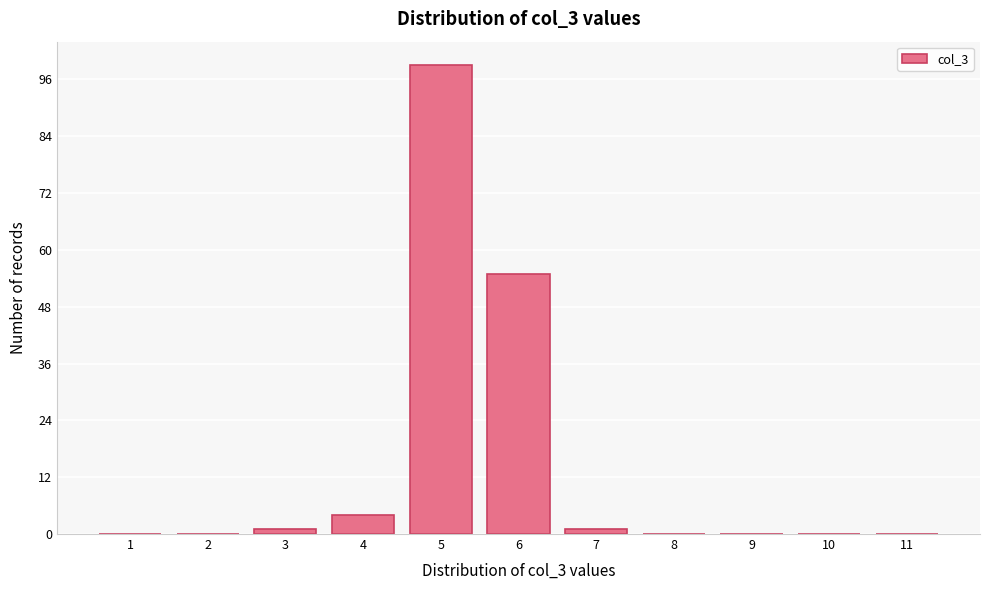

Reading right to left, extract all data points from this chart.

11=0	10=0	9=0	8=0	7=1	6=55	5=99	4=4	3=1	2=0	1=0